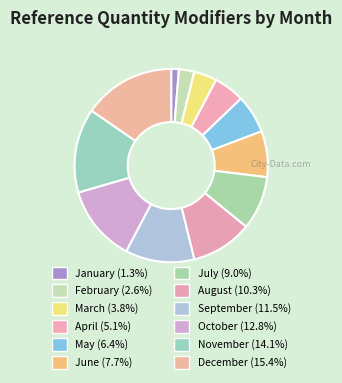

Which has a higher value, January or March?

March